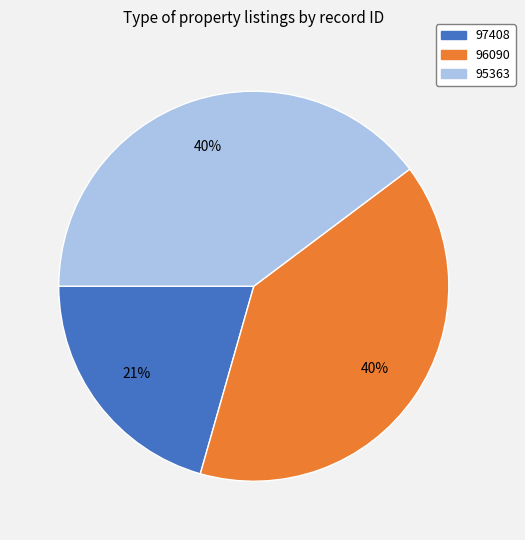

The 95363 slice represents 32% of the pie. True or false?

False